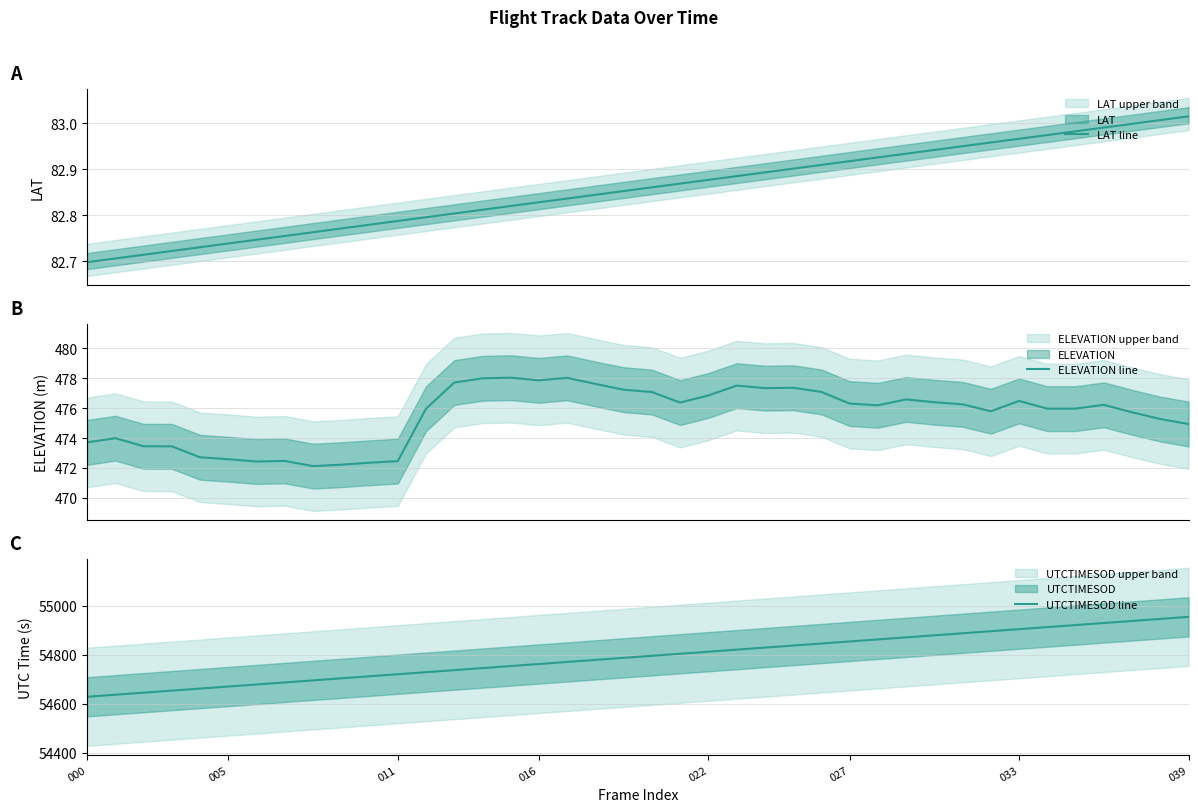

Which series changed the most between 000 and 31?

UTCTIMESOD line